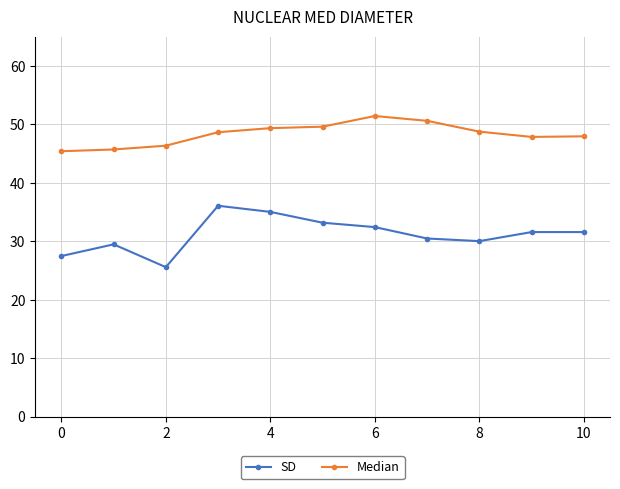

What is the minimum value shown in the chart?

25.6